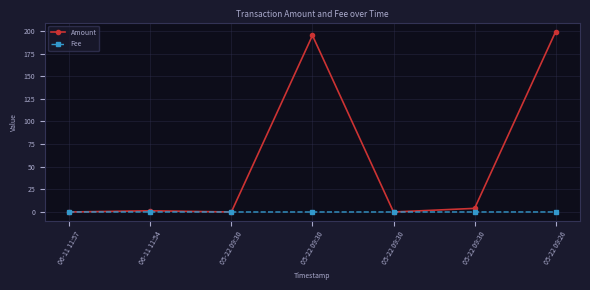

Does the chart have visible grid lines?

Yes